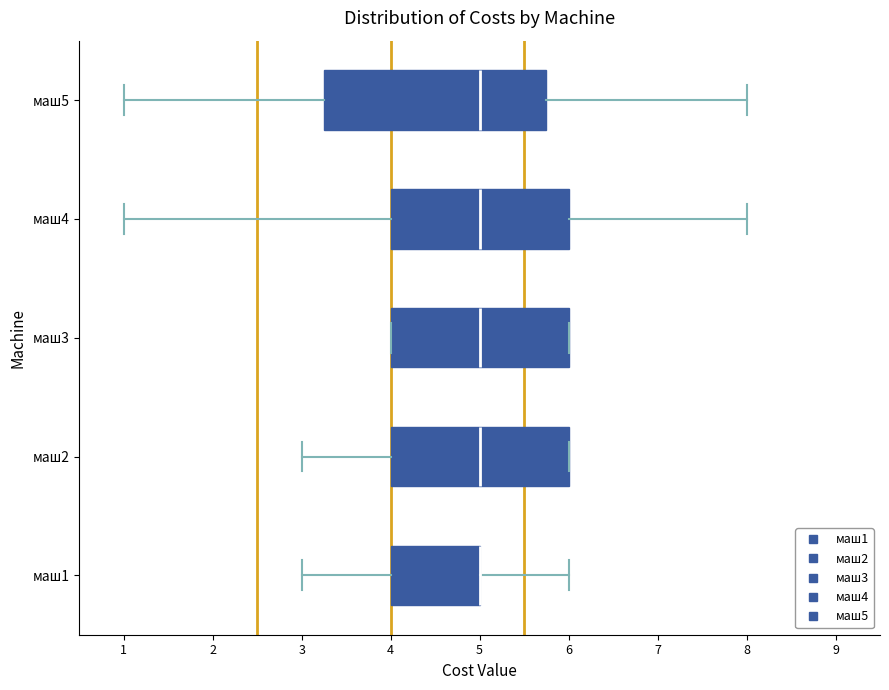

Reading bottom to top, read every box against the x-axis: the position of its median line, the range the box covers, and the ends of its whiskers. The values are not printed on the chart, so give them approximately, as read against the axis.

маш1: median 5.0 (drawn on the box's right edge), box 4.0 to 5.0, whiskers 3.0 to 6.0
маш2: median 5.0, box 4.0 to 6.0, whiskers 3.0 to 6.0
маш3: median 5.0, box 4.0 to 6.0, whiskers 4.0 to 6.0
маш4: median 5.0, box 4.0 to 6.0, whiskers 1.0 to 8.0
маш5: median 5.0, box 3.3 to 5.8, whiskers 1.0 to 8.0